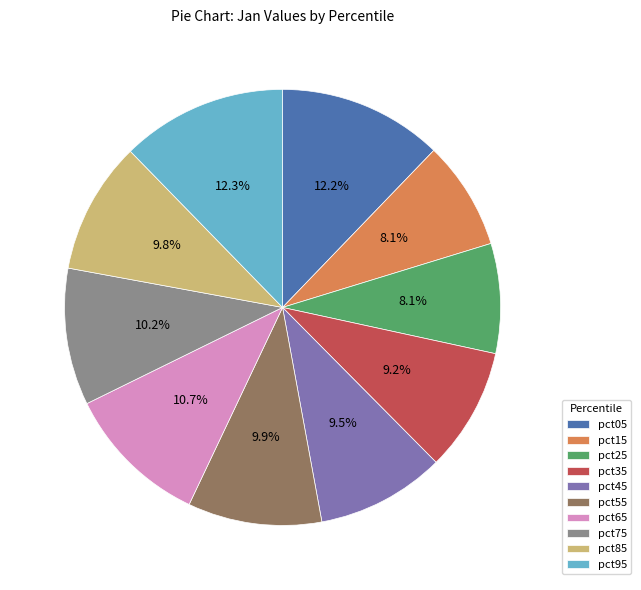

To the nearest percent, what is the average slice percentage?

10%